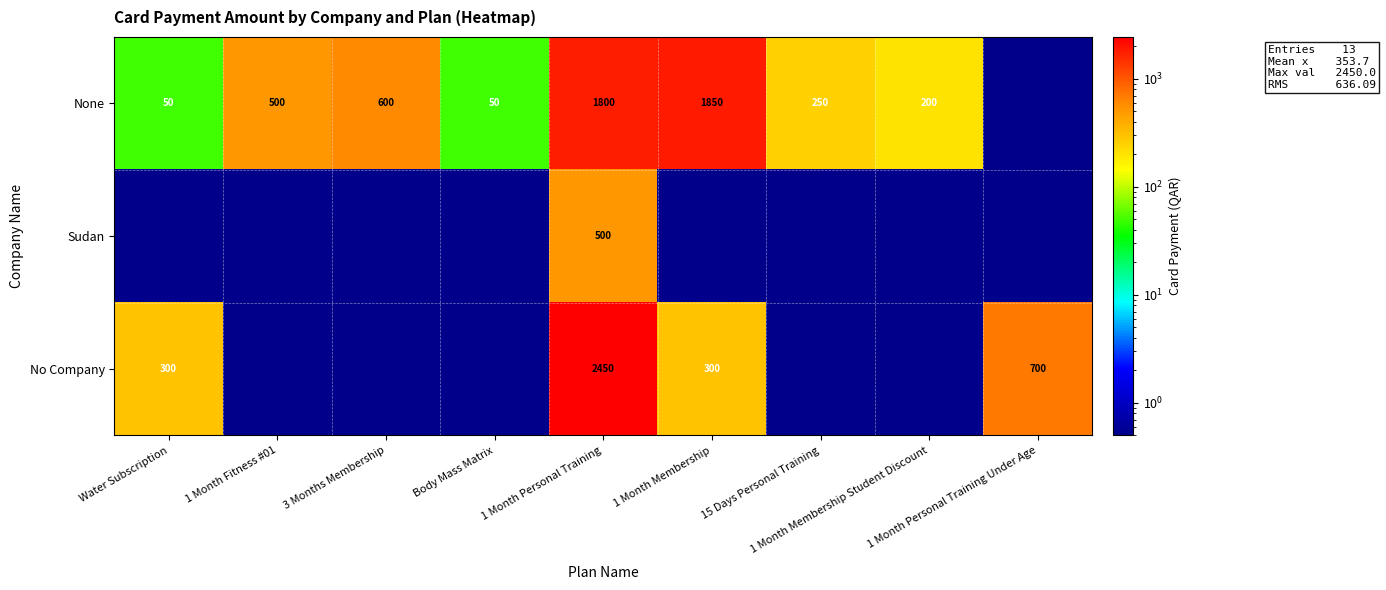

What is the maximum value for Sudan?

500.0